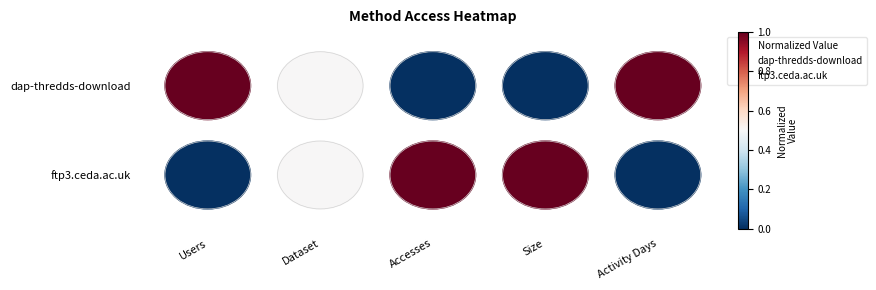

Between Users and Accesses, which series saw the biggest shift?

dap-thredds-download